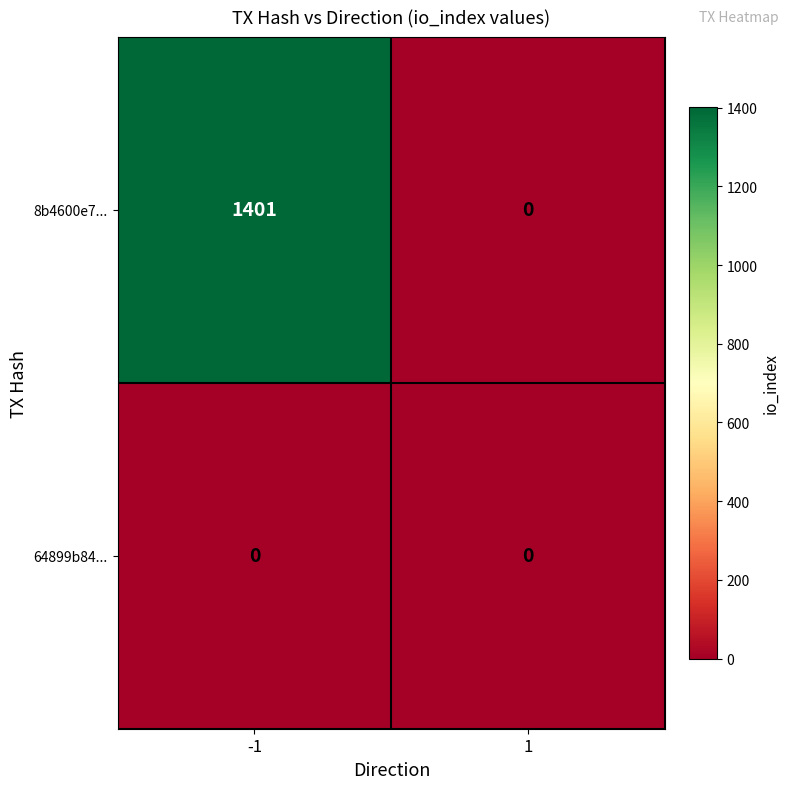

Is it true that 8b4600e7... equals 2248 at -1?

False